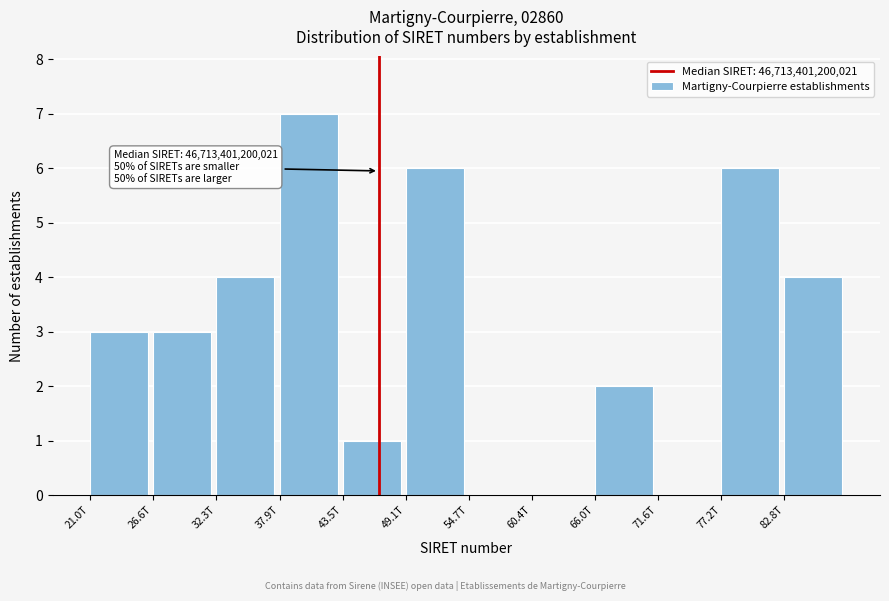

Reading left to right, what are all the values shown in this chart?

21.0T=3	26.6T=3	32.3T=4	37.9T=7	43.5T=1	49.1T=6	54.7T=0	60.4T=0	66.0T=2	71.6T=0	77.2T=6	82.8T=4